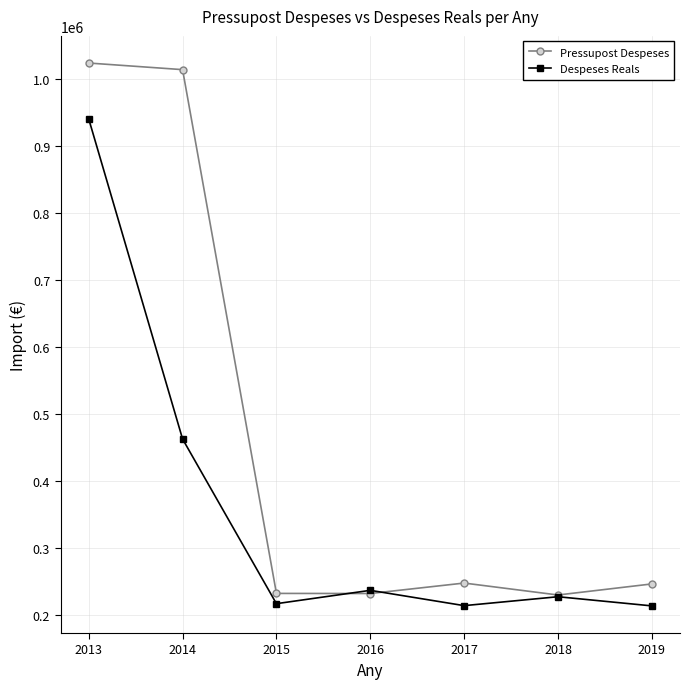

What is the minimum value for Despeses Reals?

213076.1